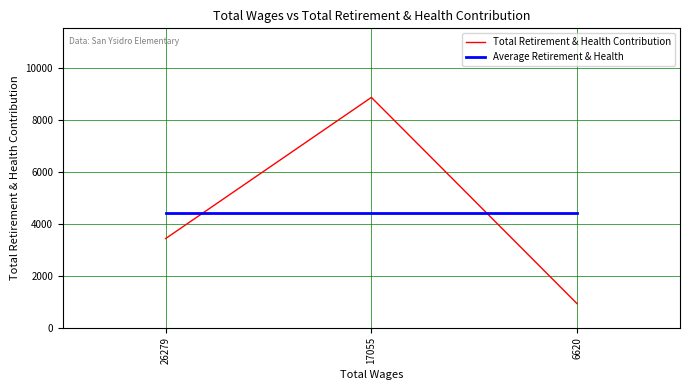

Which series changed the most between 26279 and 17055?

Total Retirement & Health Contribution